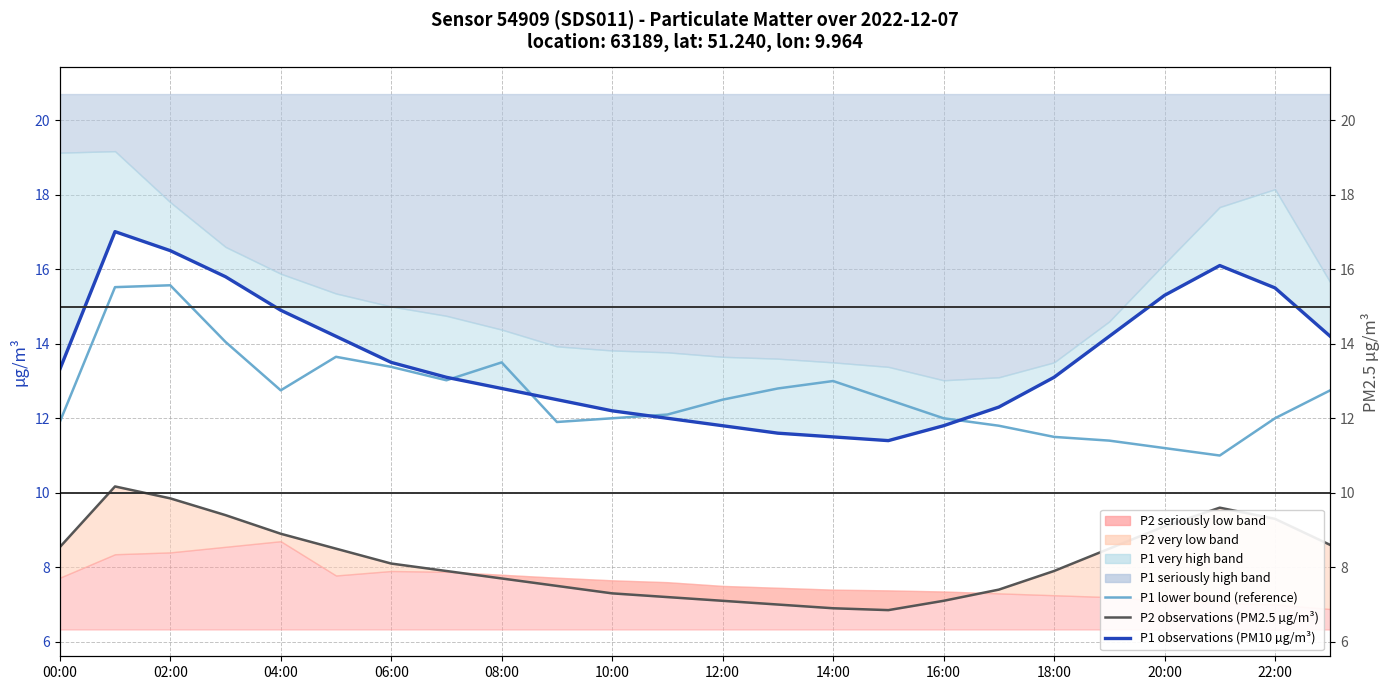

Reading right to left, what are all the values shown in this chart?

P1 lower bound (reference): 12.8	12.0	11.0	11.2	11.4	11.5	11.8	12.0	12.5	13.0	12.8	12.5	12.1	12.0	11.9	13.5	13.0	13.4	13.7	12.8	14.1	15.6	15.5	11.9
P1 observations (PM10 µg/m³): 14.2	15.5	16.1	15.3	14.2	13.1	12.3	11.8	11.4	11.5	11.6	11.8	12.0	12.2	12.5	12.8	13.1	13.5	14.2	14.9	15.8	16.5	17.0	13.3
P2 observations (PM2.5 µg/m³): 8.6	9.3	9.6	9.1	8.5	7.9	7.4	7.1	6.8	6.9	7.0	7.1	7.2	7.3	7.5	7.7	7.9	8.1	8.5	8.9	9.4	9.8	10.2	8.5